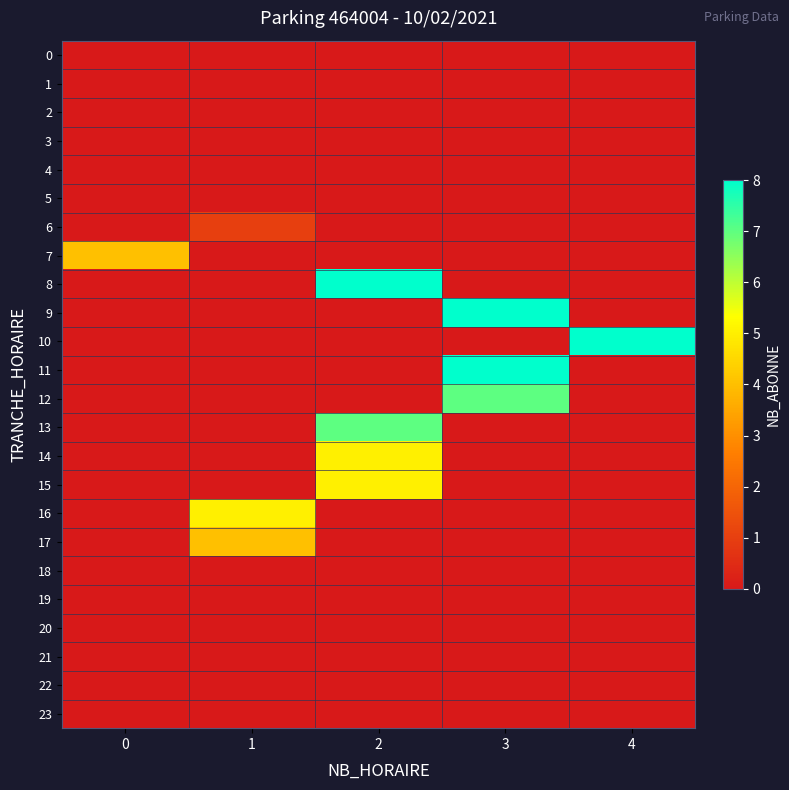

How many series are shown in this chart?

24